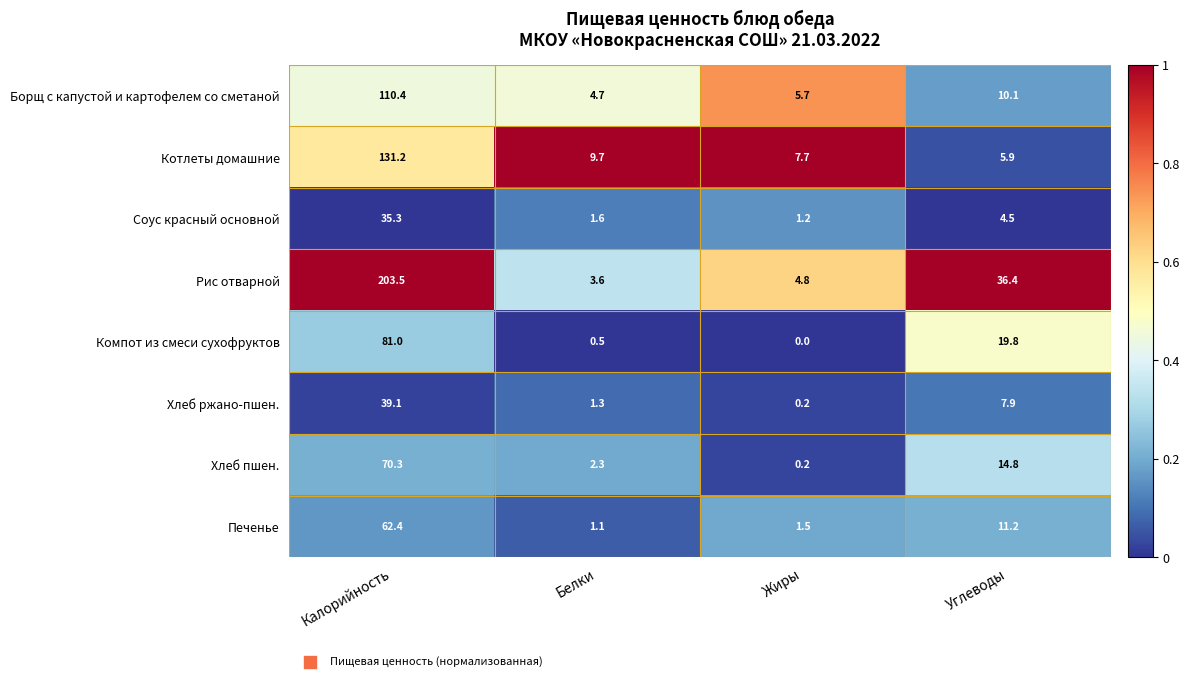

Rank the series by their maximum value, from lowest to highest.

Соус красный основной, Хлеб ржано-пшен., Печенье, Хлеб пшен., Компот из смеси сухофруктов, Борщ с капустой и картофелем со сметаной, Котлеты домашние, Рис отварной